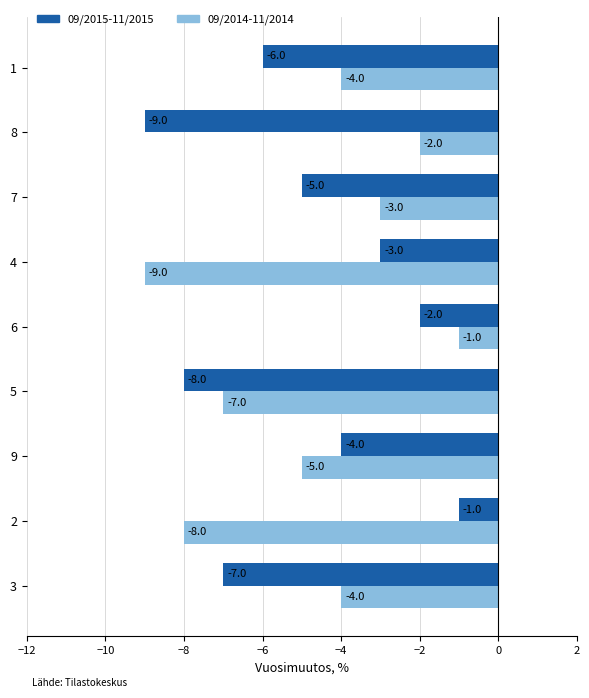

What is the sum of the 09/2014-11/2014 values at 2 and 6?

-9